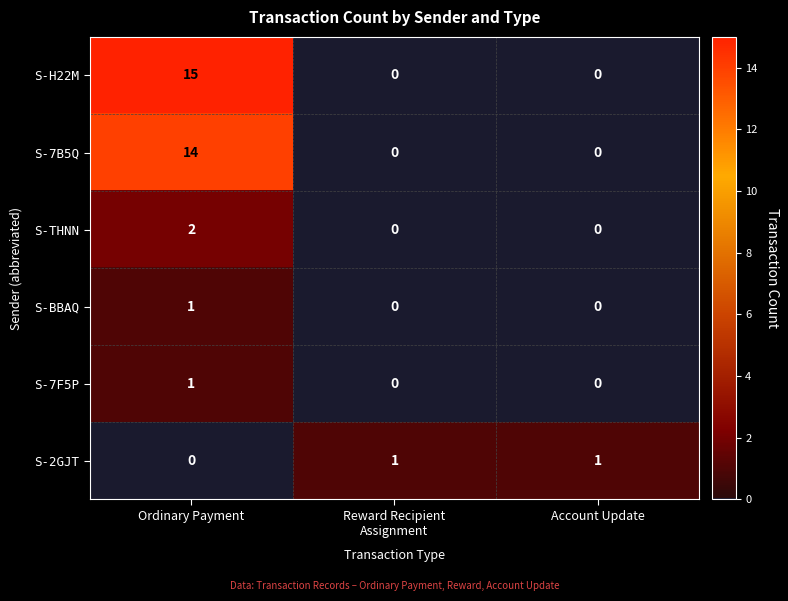

Which series has the largest range (max minus min)?

S-H22M